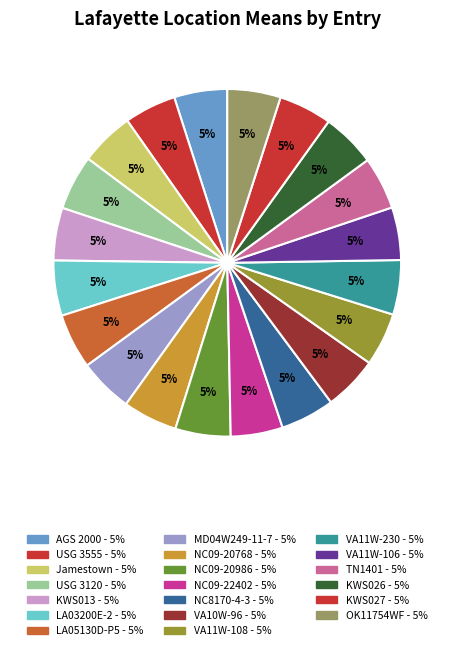

To the nearest percent, what is the average slice percentage?

5%